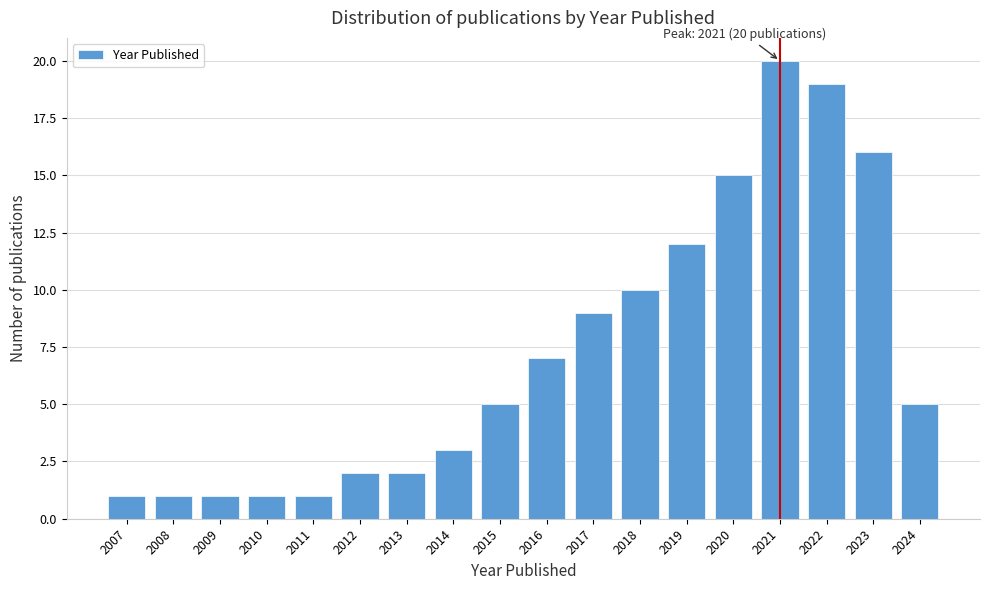

Reading right to left, extract all data points from this chart.

5	16	19	20	15	12	10	9	7	5	3	2	2	1	1	1	1	1